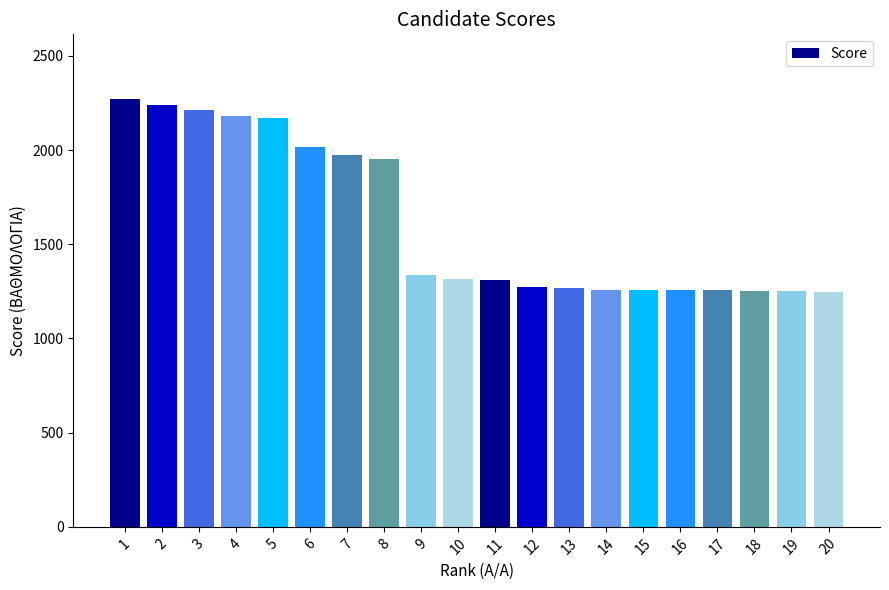

The value at 14 is 1258.0. True or false?

True